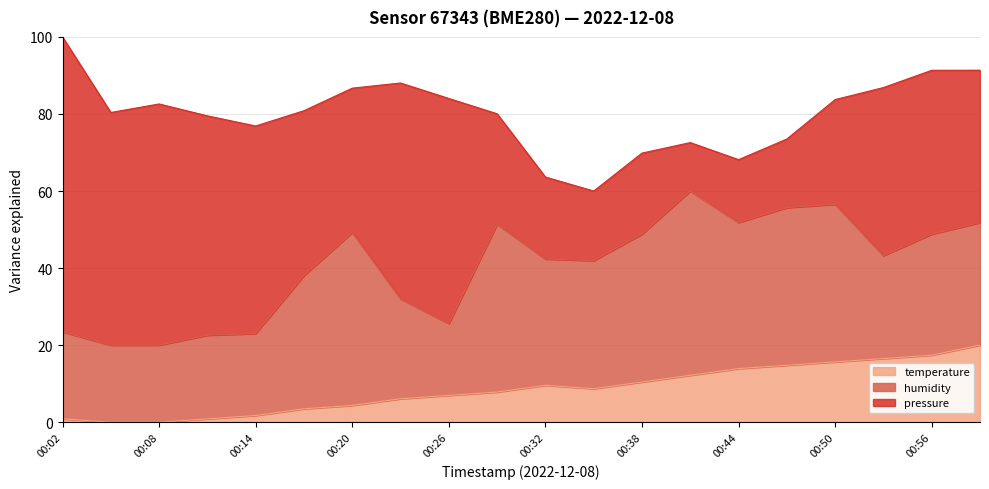

Reading right to left, what are all the values shown in this chart?

temperature: 00:59=20.0	00:56=17.4	00:53=16.5	00:50=15.7	00:47=14.8	00:44=13.9	00:41=12.2	00:38=10.4	00:35=8.7	00:32=9.6	00:29=7.8	00:26=7.0	00:23=6.1	00:20=4.3	00:17=3.5	00:14=1.7	00:11=0.9	00:08=0.0	00:05=0.0	00:02=0.9
humidity: 00:59=51.8	00:56=48.8	00:53=43.2	00:50=56.6	00:47=55.7	00:44=51.8	00:41=60.0	00:38=48.8	00:35=41.9	00:32=42.4	00:29=51.4	00:26=25.6	00:23=32.0	00:20=49.2	00:17=38.1	00:14=23.0	00:11=22.6	00:08=20.0	00:05=20.0	00:02=23.4
pressure: 00:59=91.4	00:56=91.3	00:53=86.9	00:50=83.7	00:47=73.5	00:44=68.1	00:41=72.6	00:38=69.8	00:35=60.0	00:32=63.6	00:29=80.1	00:26=84.0	00:23=88.0	00:20=86.7	00:17=80.9	00:14=76.9	00:11=79.5	00:08=82.6	00:05=80.4	00:02=100.0